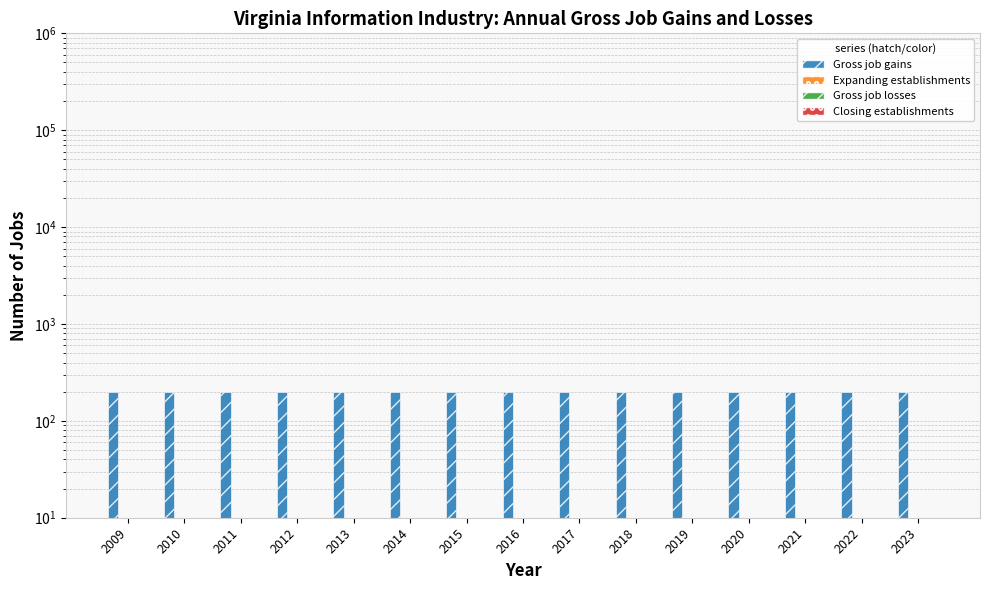

Are the bars horizontal?

No